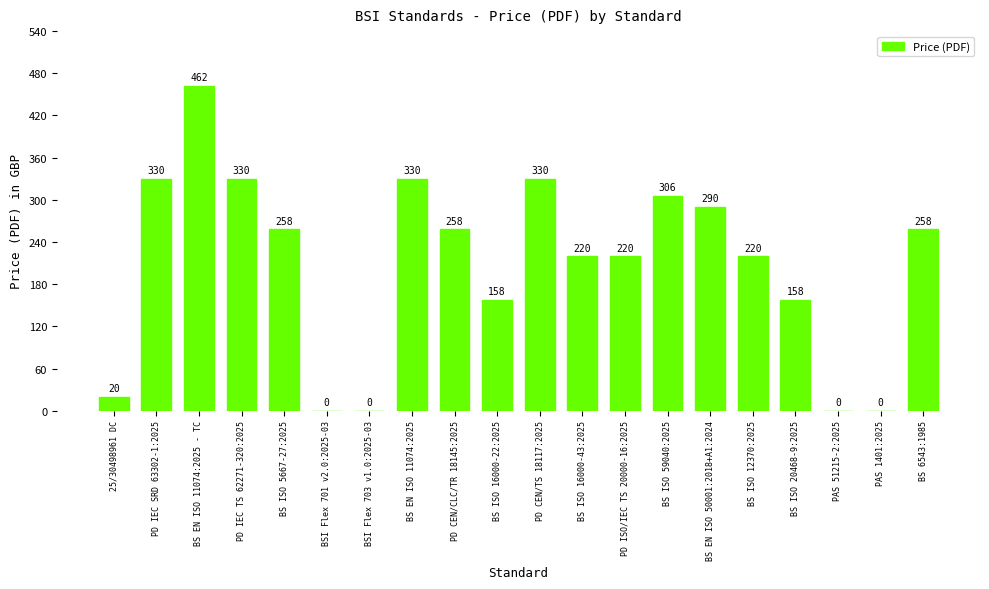

Which has a higher value, BS 6543:1985 or BS EN ISO 11074:2025 - TC?

BS EN ISO 11074:2025 - TC